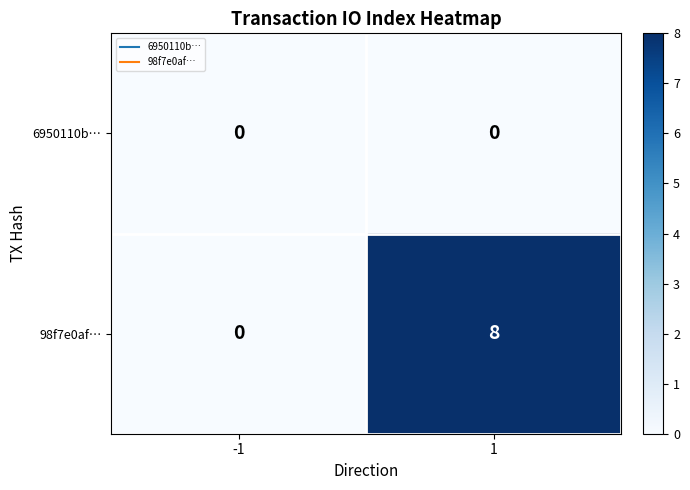

Is it true that 98f7e0af… equals 0 at -1?

True